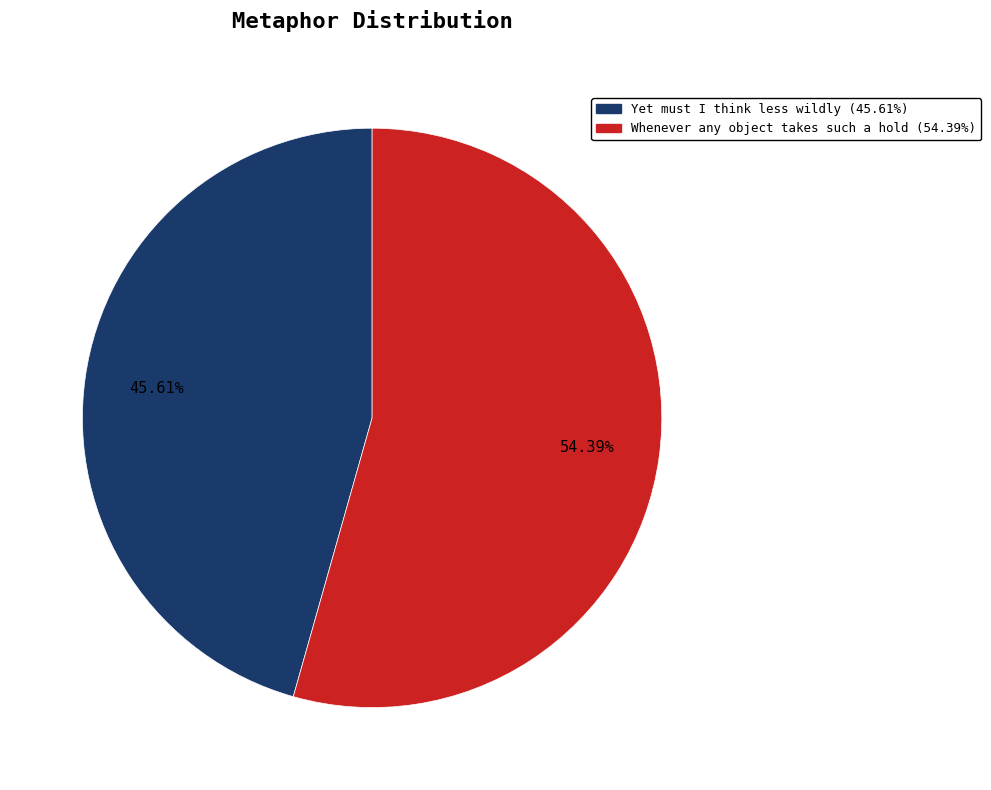

To the nearest percent, what is the combined percentage of Yet must I think less wildly and Whenever any object takes such a hold?

100%